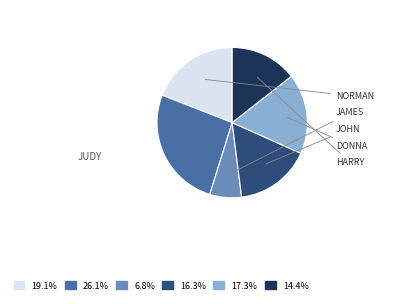

Is there any slice that represents more than half of the pie?

No